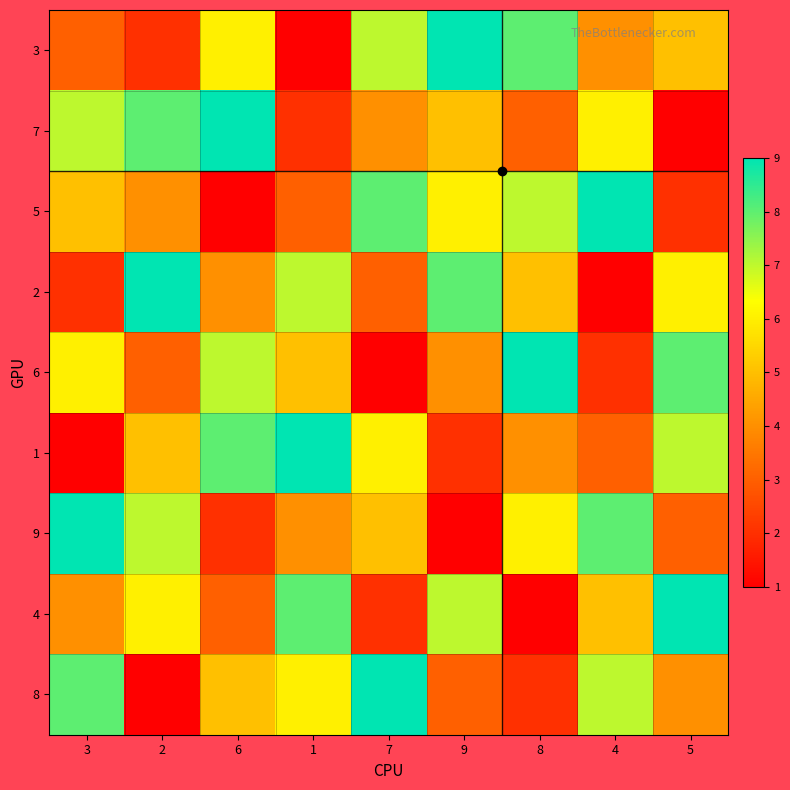

Between 1 and 6, which is larger?

6